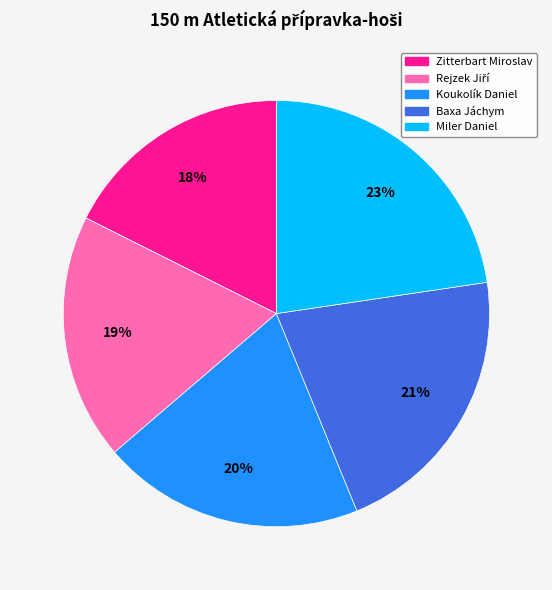

Between Zitterbart Miroslav and Koukolík Daniel, which is larger?

Koukolík Daniel